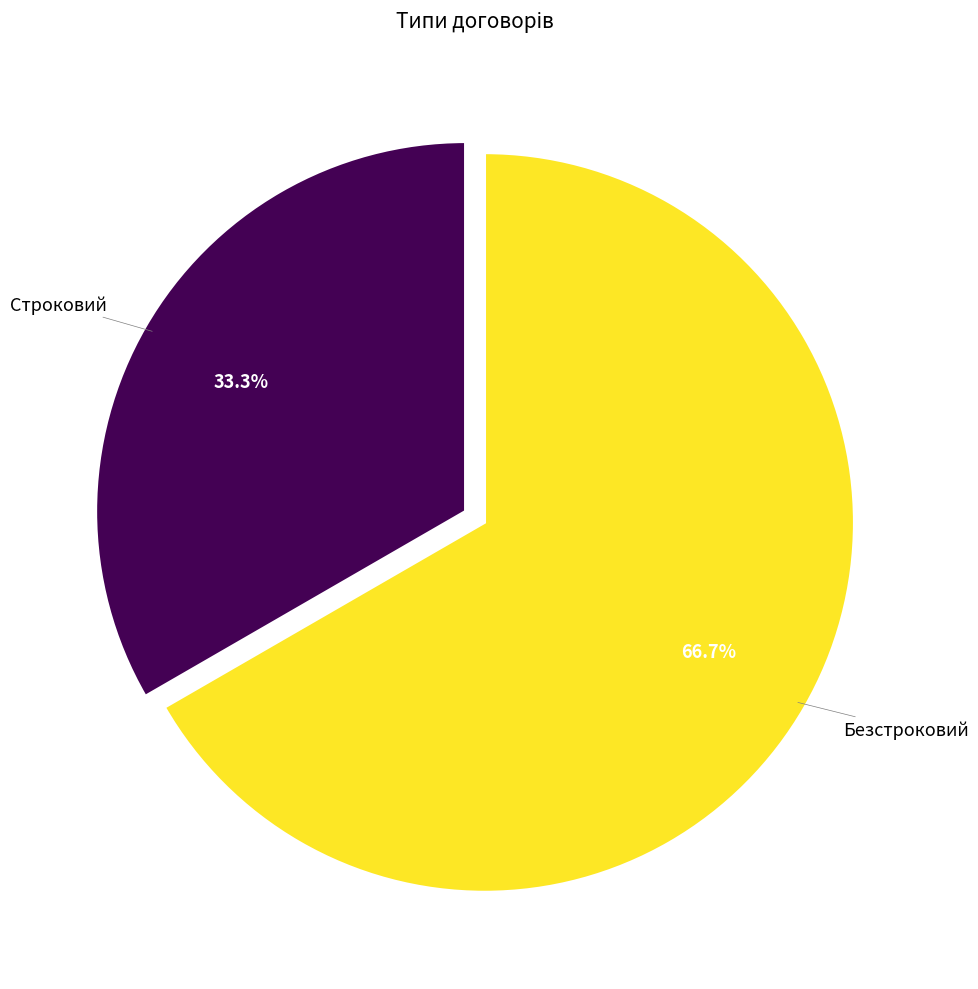

Is there a majority slice in this chart?

Yes